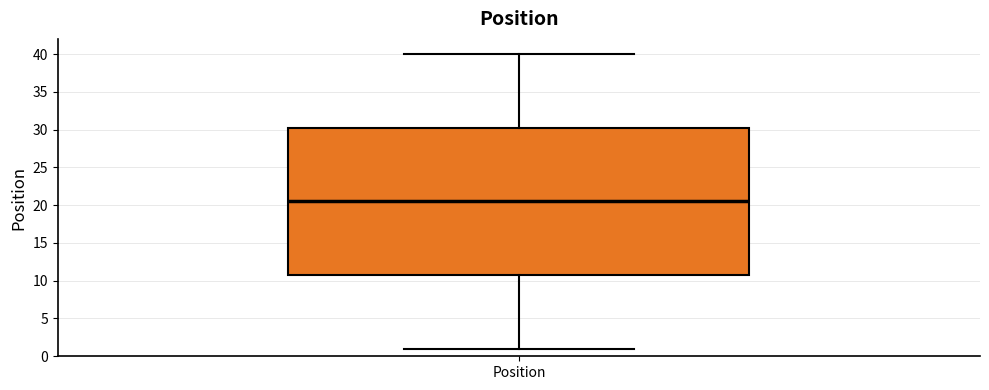

Transcribe this box plot: give where the median line is, the range the box spans, and where the two whiskers end, as read against the y-axis. The values are not printed on the chart, so give them approximately, as read against the axis.

median 20.5, box 11.0 to 30.5, whiskers 1.0 to 40.0